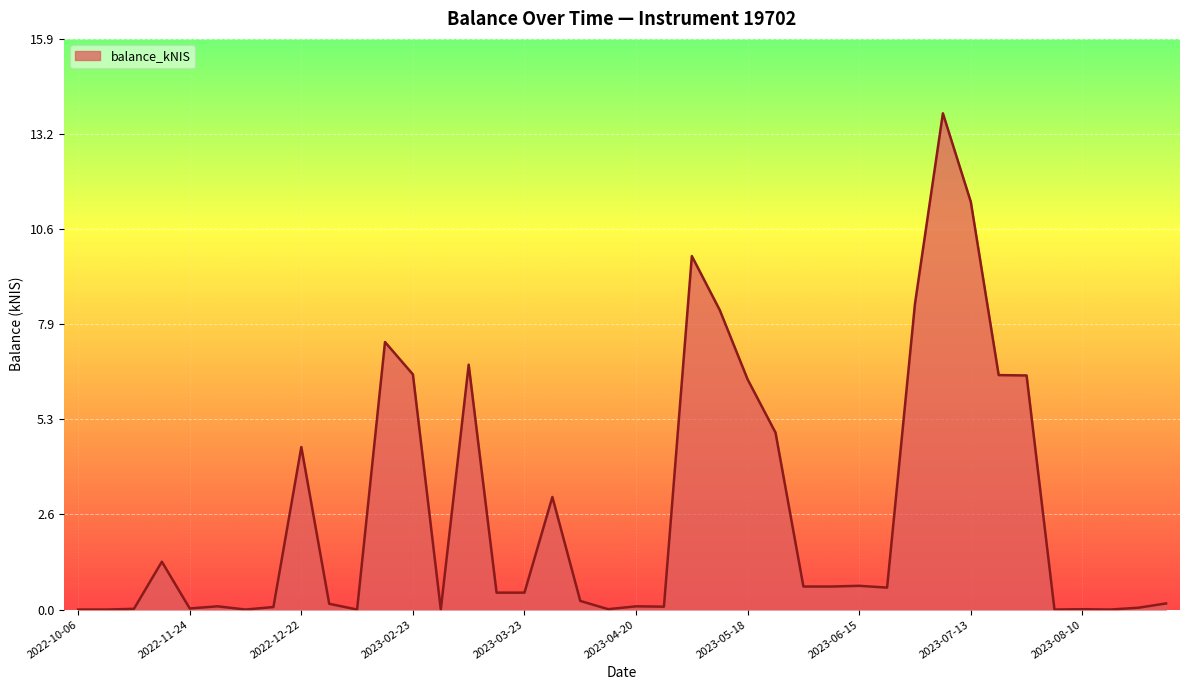

What is the maximum value shown in the chart?

13.8